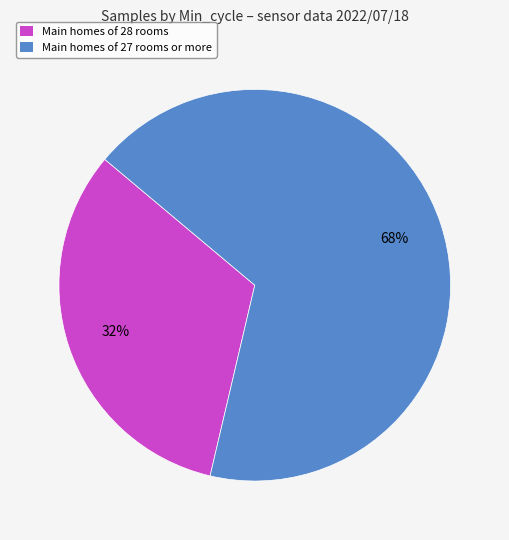

How many segments does this pie chart have?

2